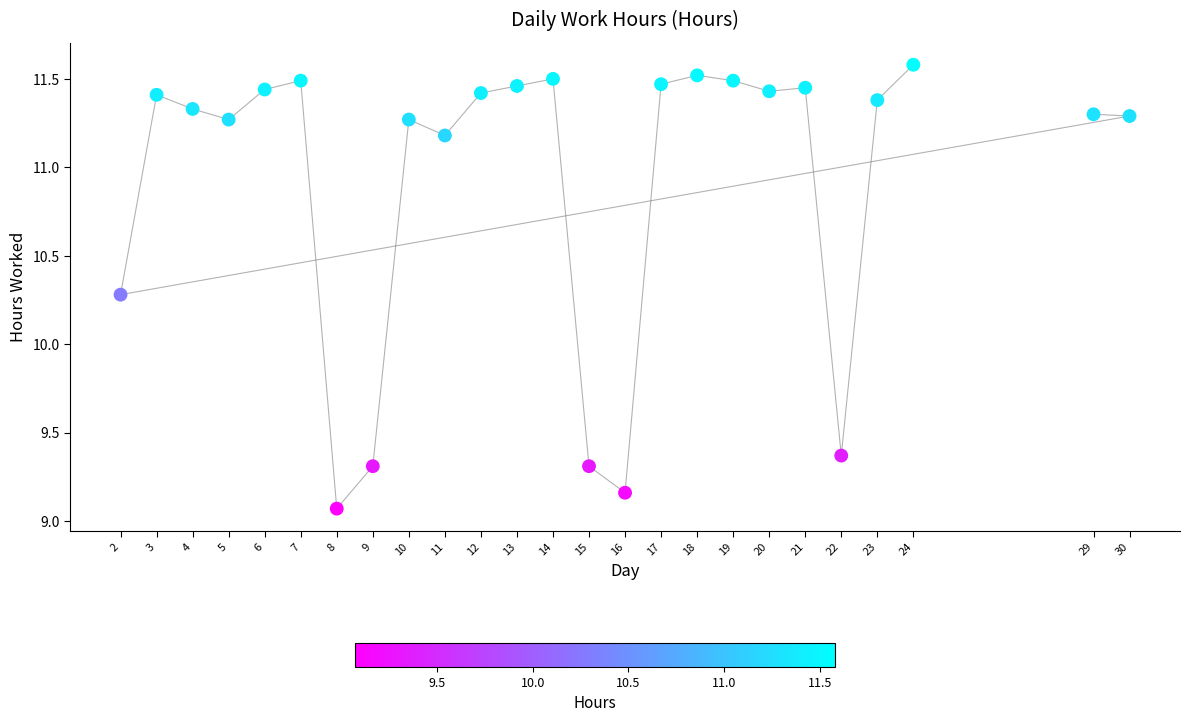

What Y value in the scatter plot is closest to 10?

10.3